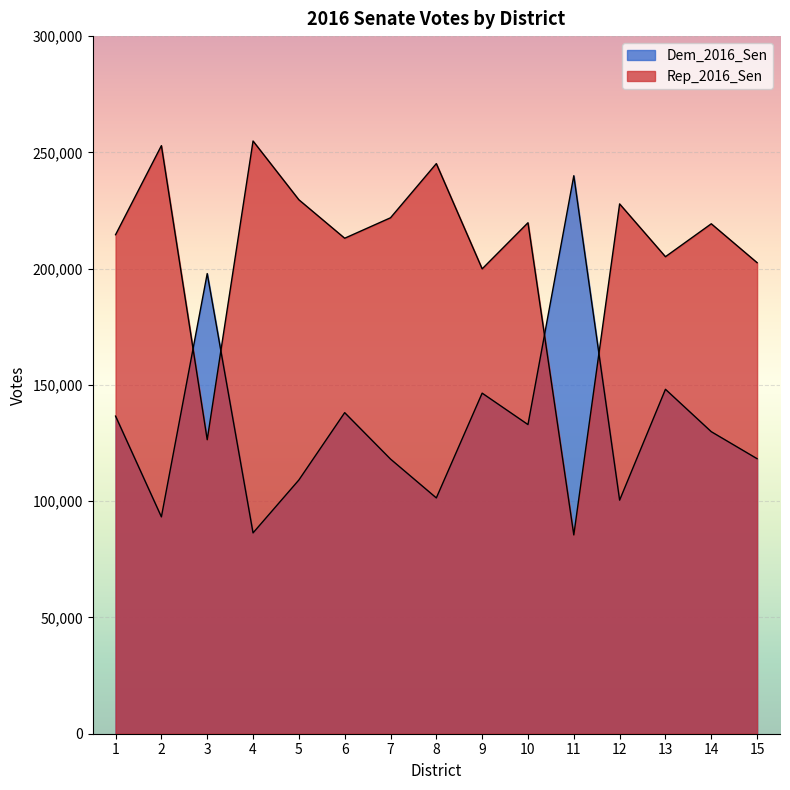

Which category has the highest value in the Dem_2016_Sen series?

11